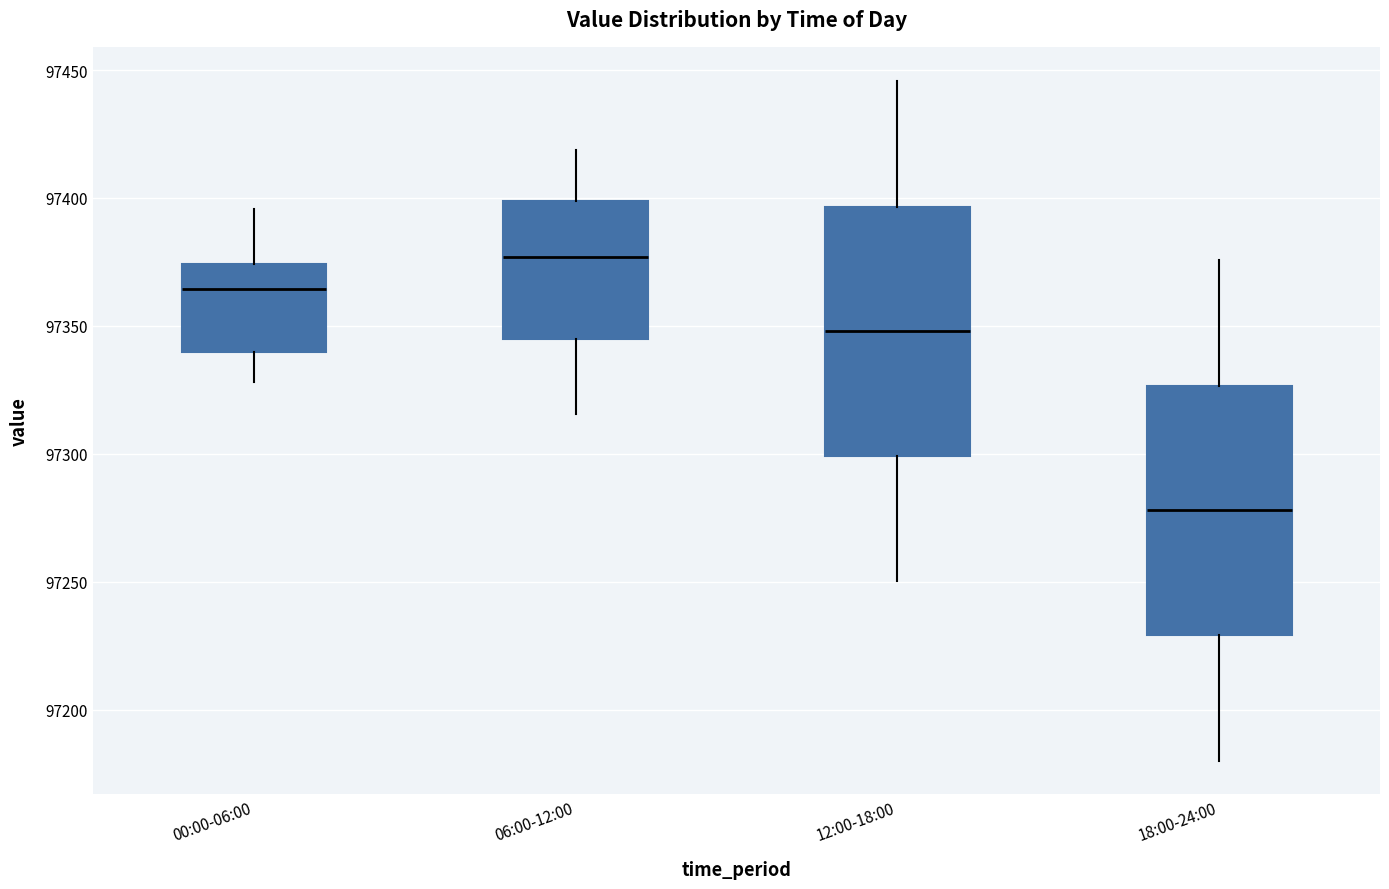

Reading left to right, read every box against the y-axis: the position of its median line, the range the box covers, and the ends of its whiskers. The values are not printed on the chart, so give them approximately, as read against the axis.

00:00-06:00: median 97365, box 97340 to 97375, whiskers 97330 to 97395
06:00-12:00: median 97375, box 97345 to 97400, whiskers 97315 to 97420
12:00-18:00: median 97350, box 97300 to 97395, whiskers 97250 to 97445
18:00-24:00: median 97280, box 97230 to 97325, whiskers 97180 to 97375